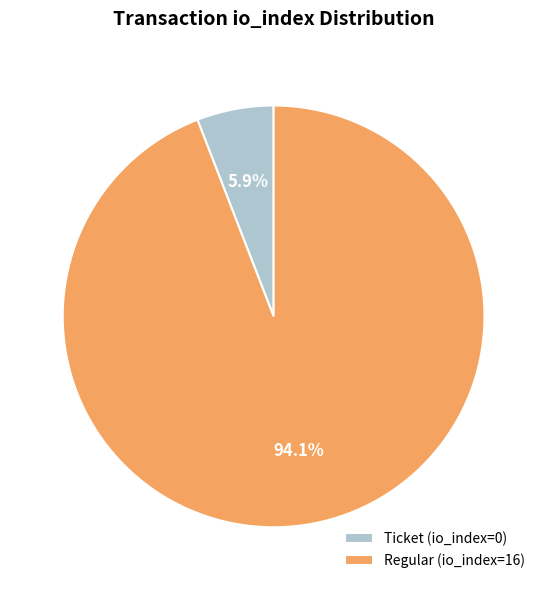

Rank the categories by value from highest to lowest.

Regular (io_index=16), Ticket (io_index=0)